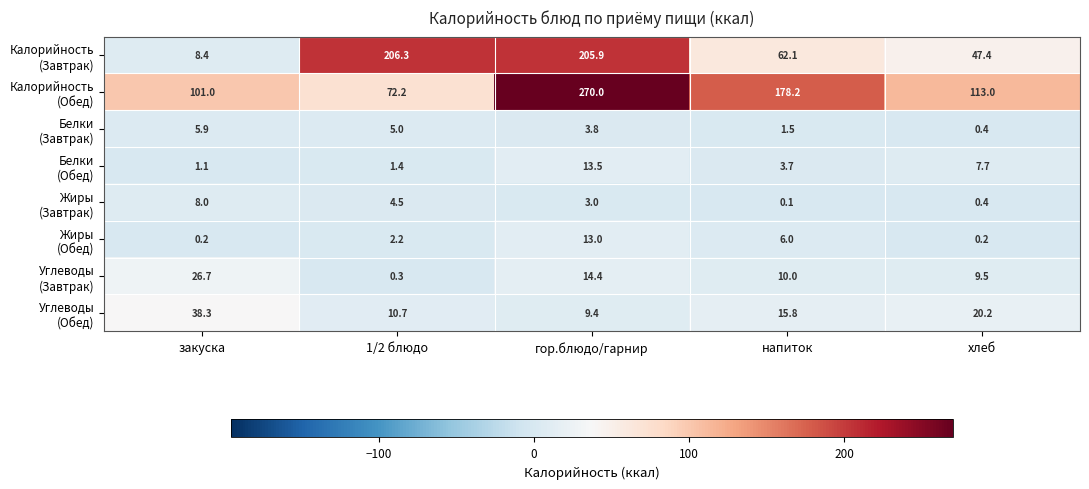

How many series are shown in this chart?

8